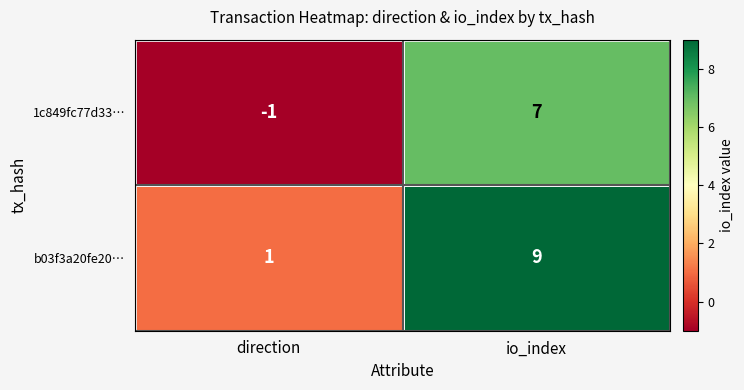

What is the total value across all series at io_index?

16